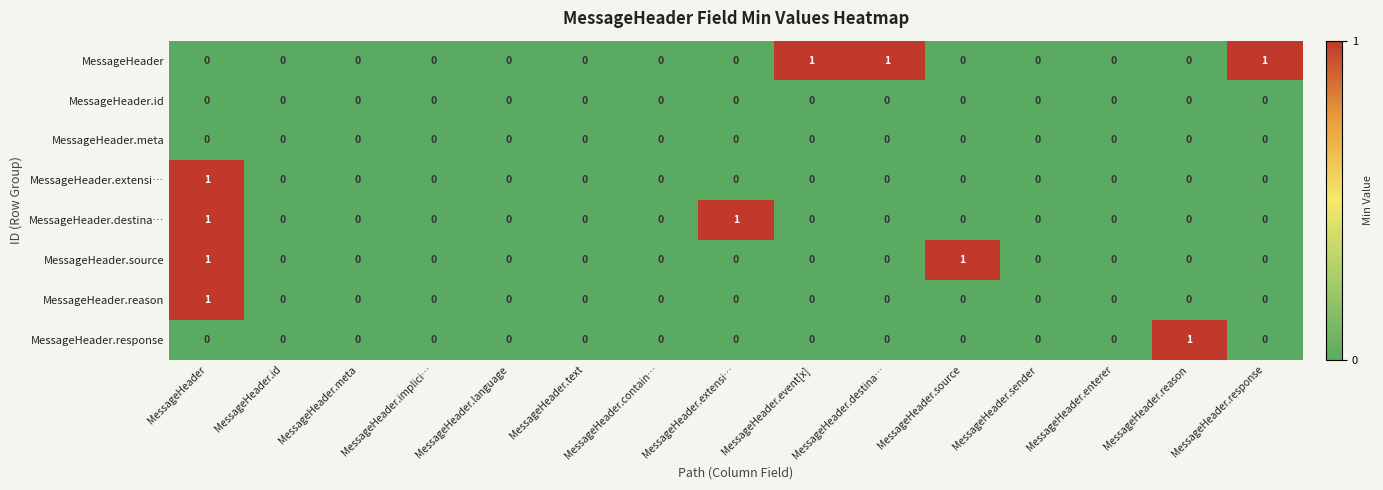

What is the spread (max minus min) of values at MessageHeader.reason?

1